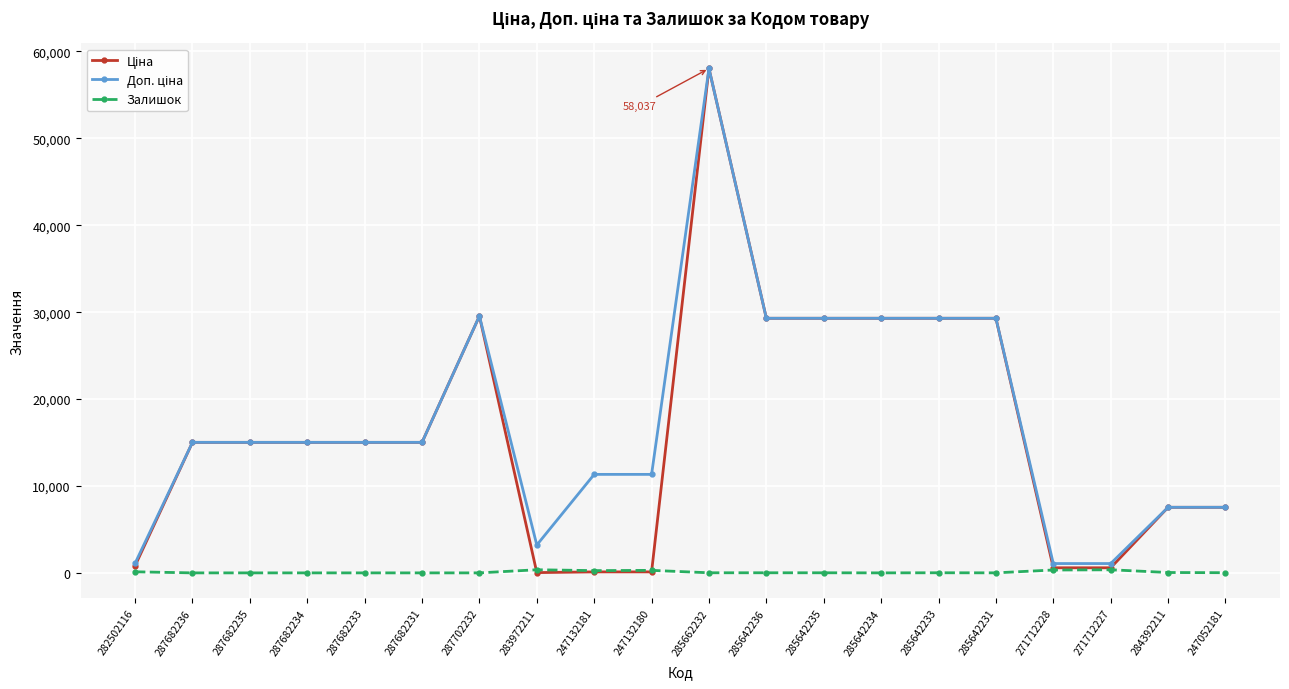

What is the maximum value shown in the chart?

58037.0